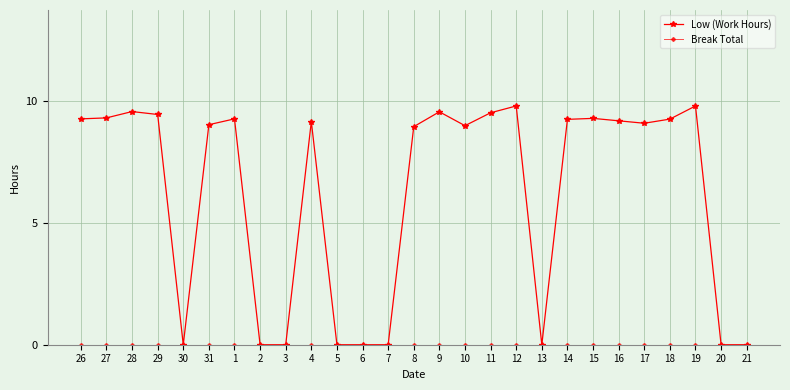

Which series has the largest total across all categories?

Low (Work Hours)